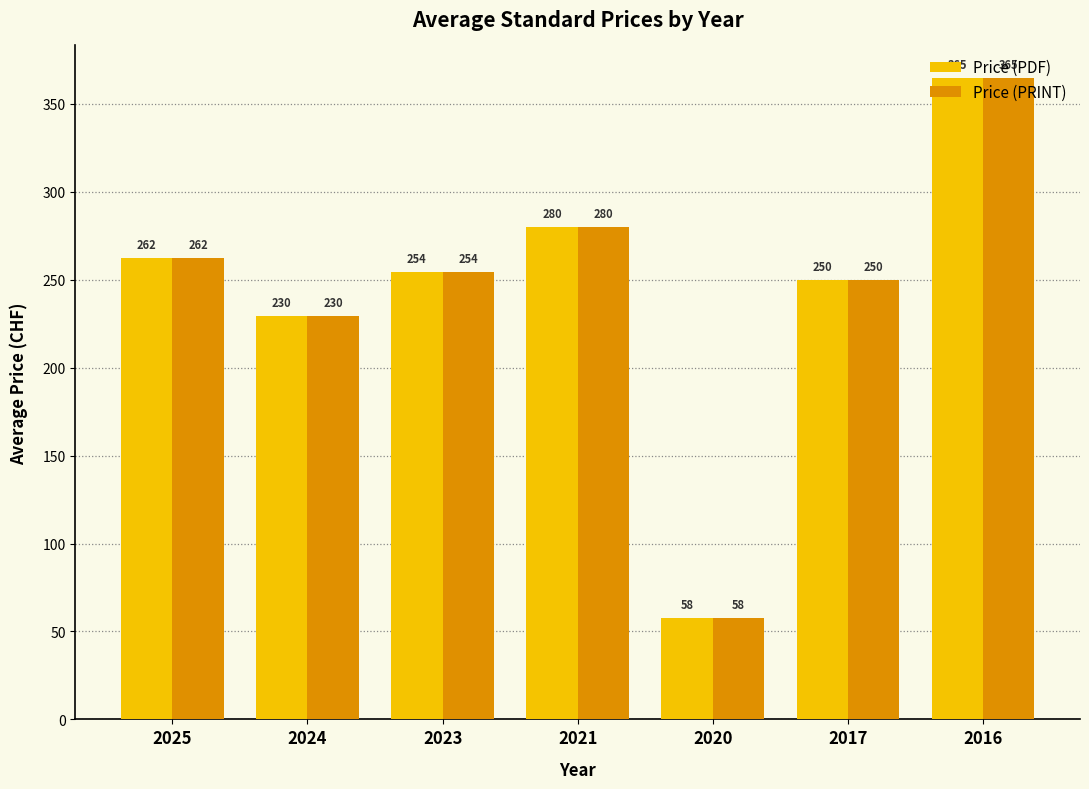

What is the highest value of the Price (PDF) series?

365.0